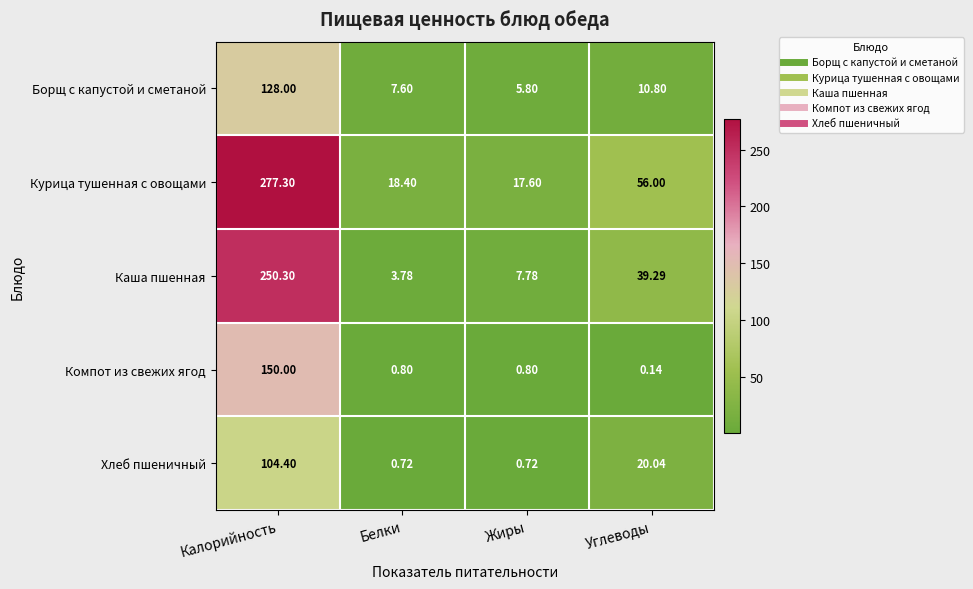

At which label does Борщ с капустой и сметаной first exceed 10?

Калорийность